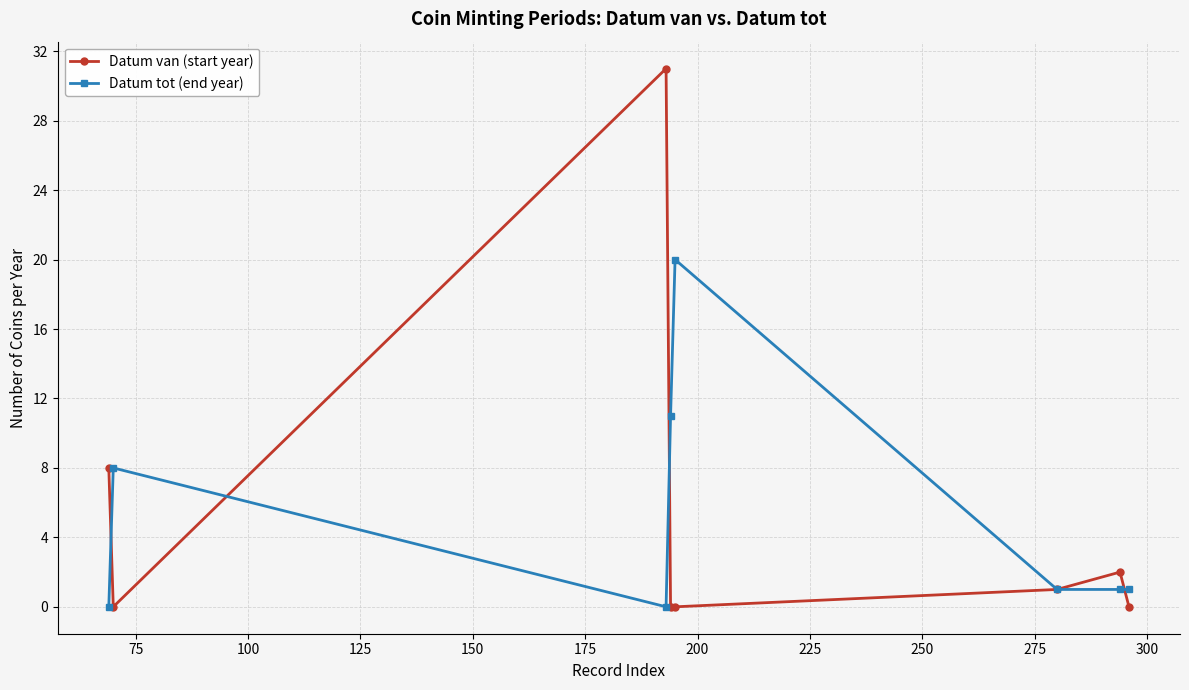

In Datum van (start year), how many points are higher than both neighbors (excluding endpoints)?

2